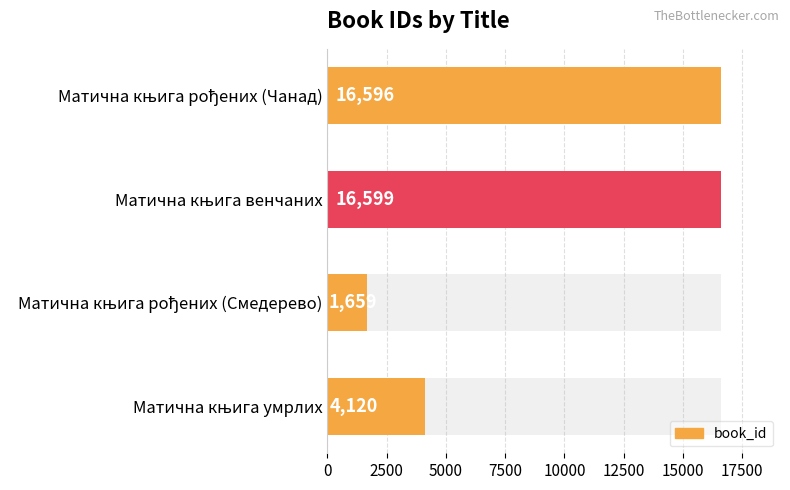

List the labels in order of value, largest first.

Матична књига венчаних, Матична књига рођених (Чанад), Матична књига умрлих, Матична књига рођених (Смедерево)